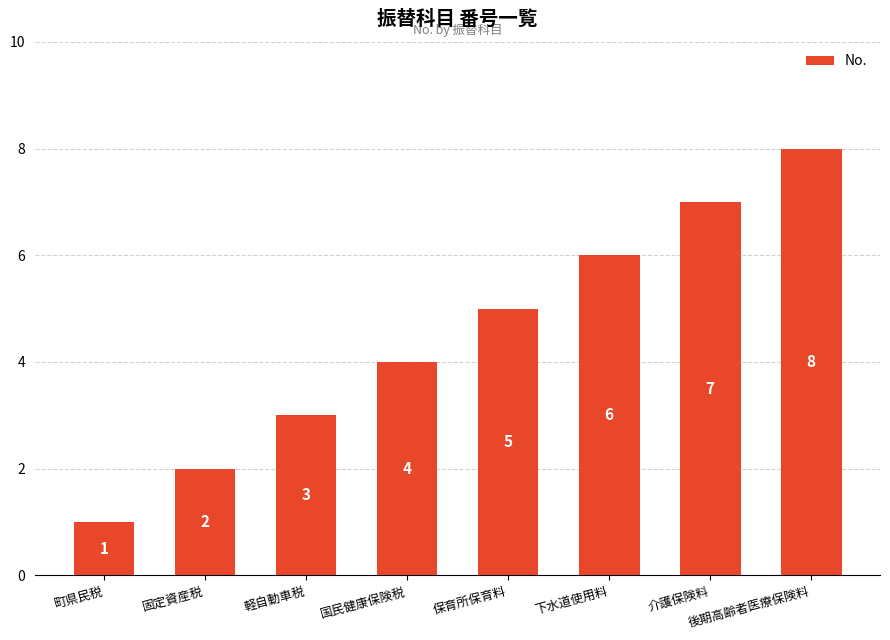

List the labels in order of value, smallest first.

町県民税, 固定資産税, 軽自動車税, 国民健康保険税, 保育所保育料, 下水道使用料, 介護保険料, 後期高齢者医療保険料